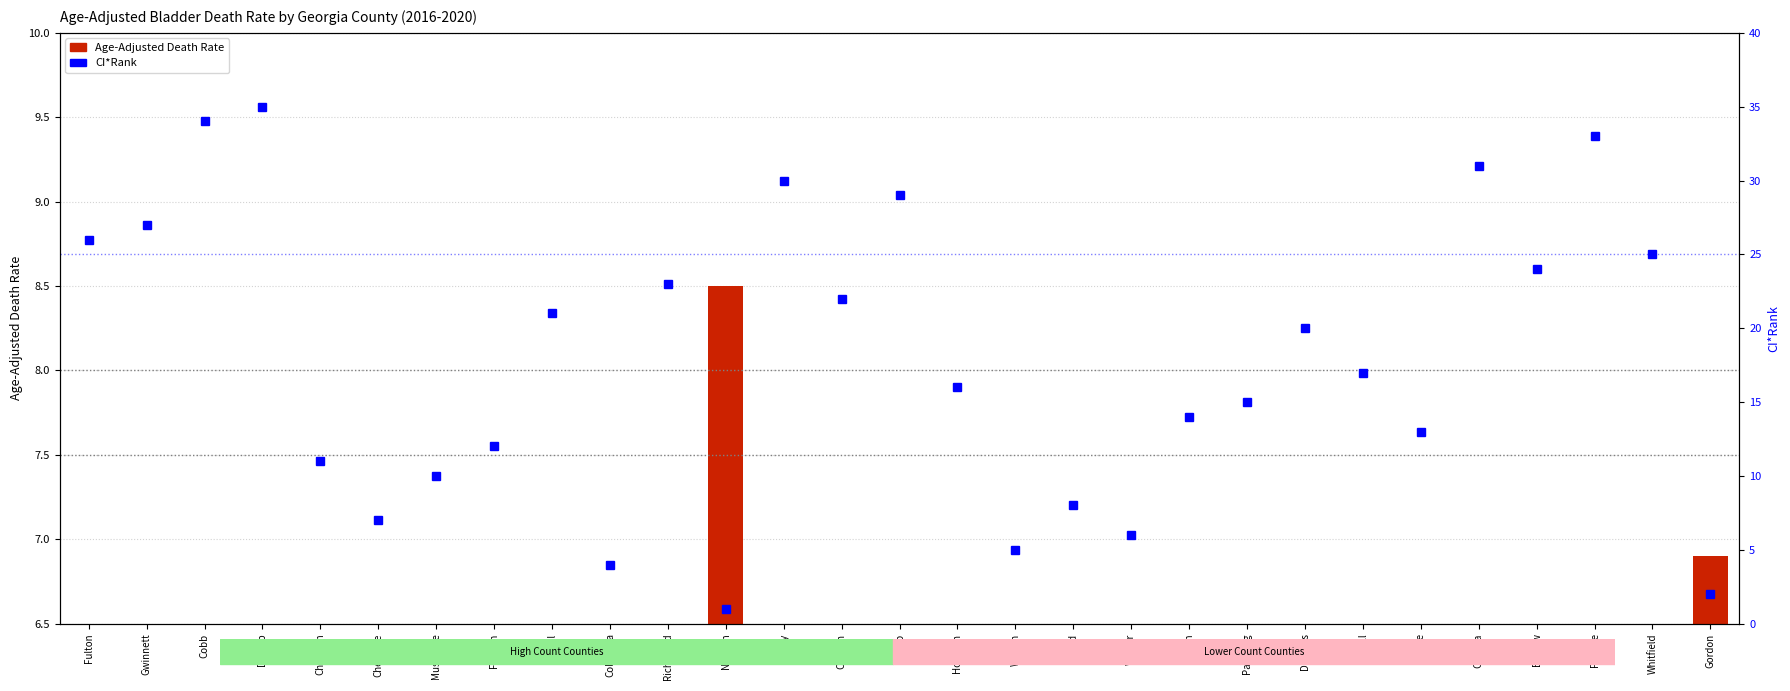

Reading left to right, list all the values displayed in this chart.

Age-Adjusted Death Rate: 4.0	4.0	3.3	3.3	4.8	5.3	4.9	4.8	4.3	6.3	4.2	8.5	3.7	4.3	3.8	4.6	6.3	5.0	5.9	4.7	4.7	4.4	4.5	4.7	3.7	4.2	3.4	4.1	6.9
CI*Rank: 26.0	27.0	34.0	35.0	11.0	7.0	10.0	12.0	21.0	4.0	23.0	1.0	30.0	22.0	29.0	16.0	5.0	8.0	6.0	14.0	15.0	20.0	17.0	13.0	31.0	24.0	33.0	25.0	2.0